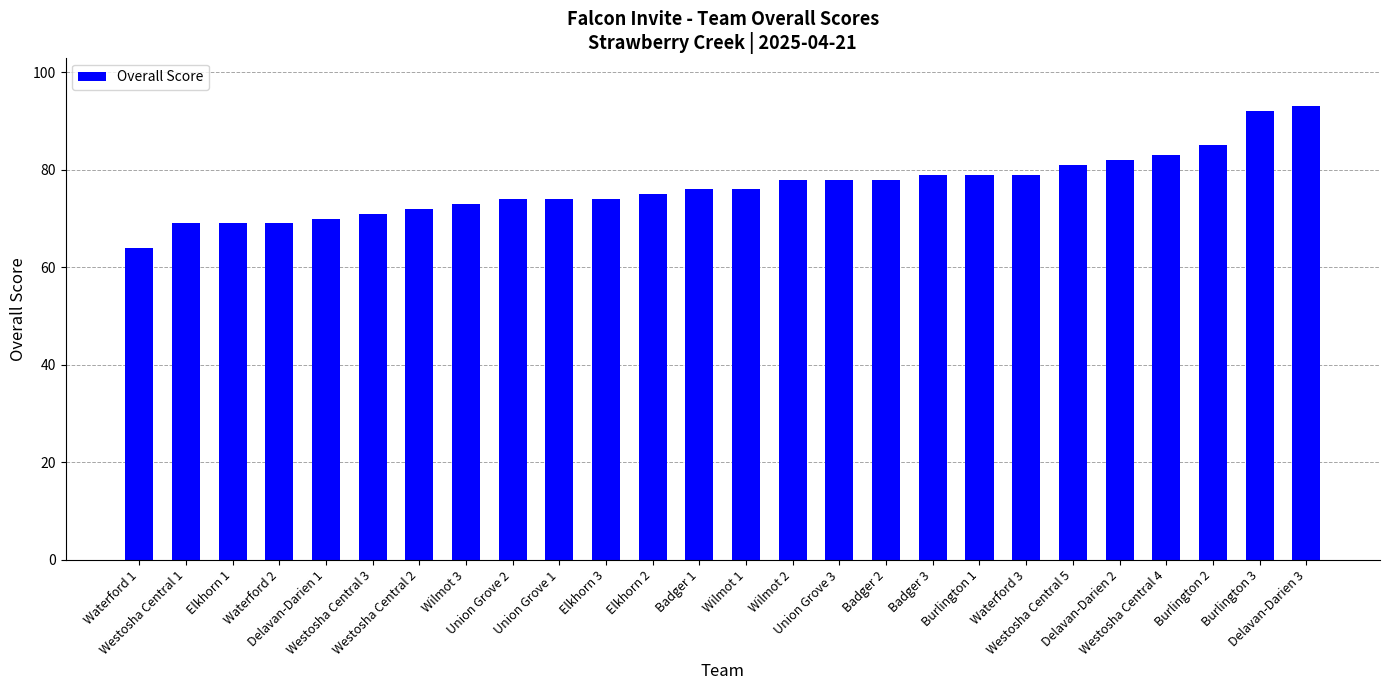

The value at Westosha Central 5 is 38. True or false?

False